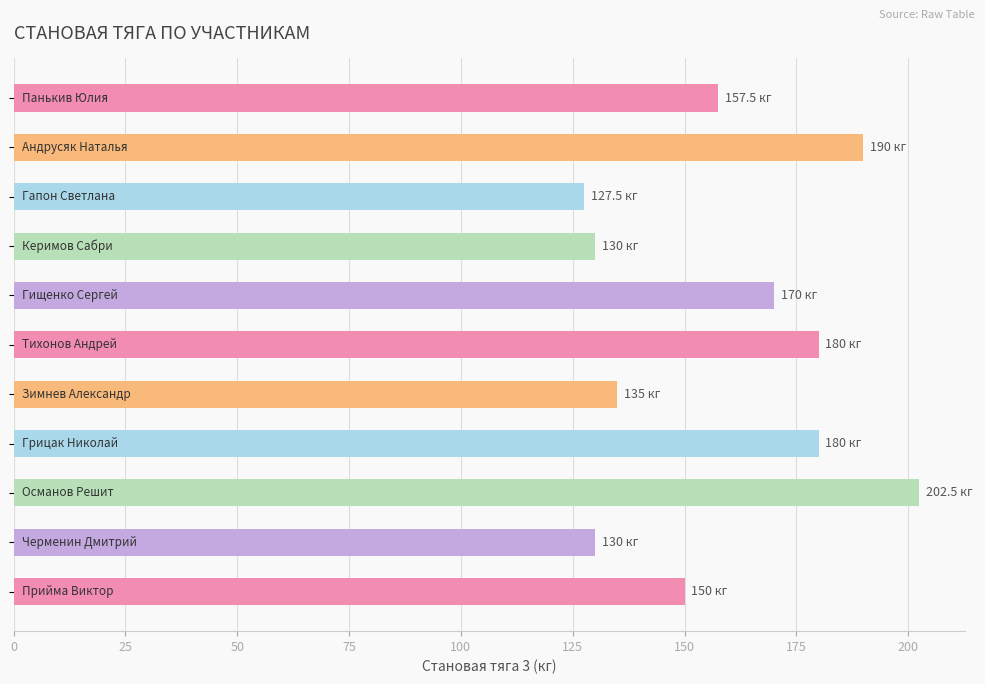

What is the difference between the second highest and minimum values?

62.5